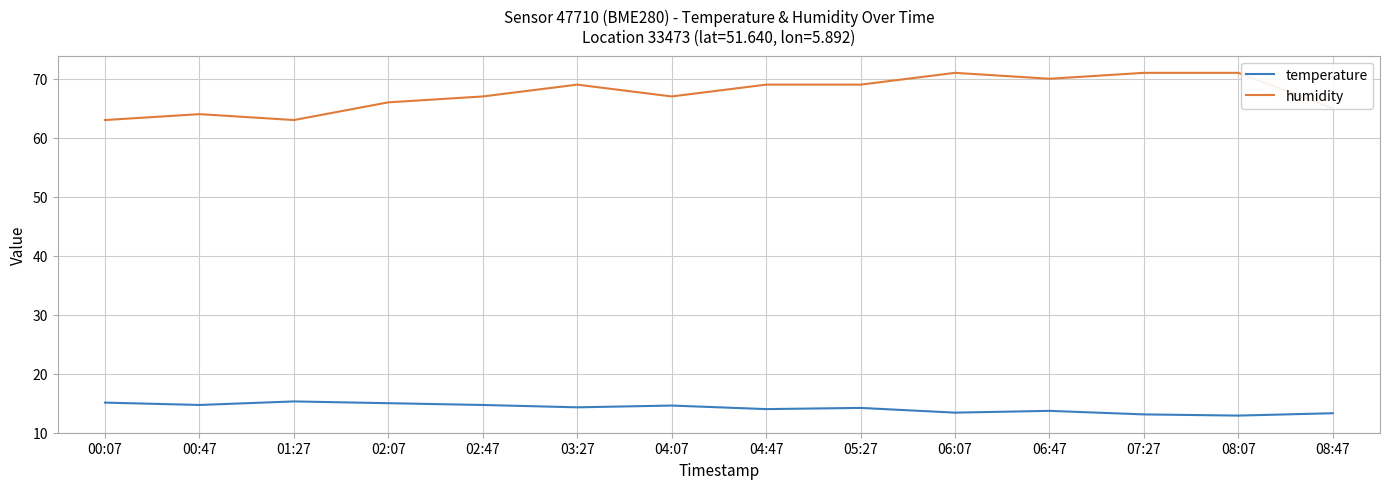

True or false: humidity has a value of 101.1 at 02:47.

False